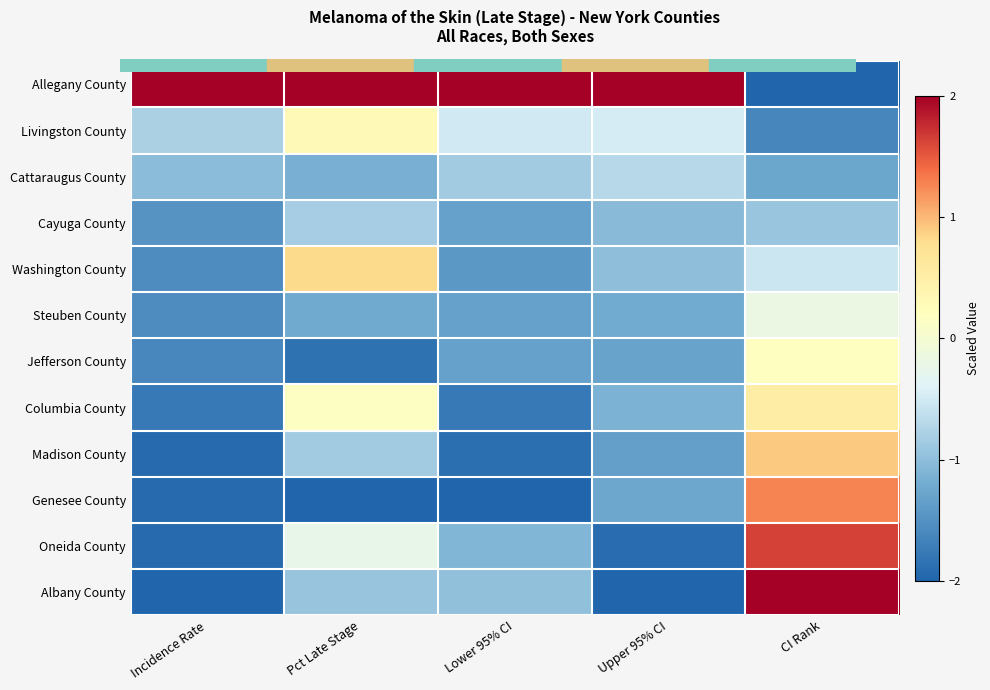

At which category is the sum across all series the highest?

CI Rank